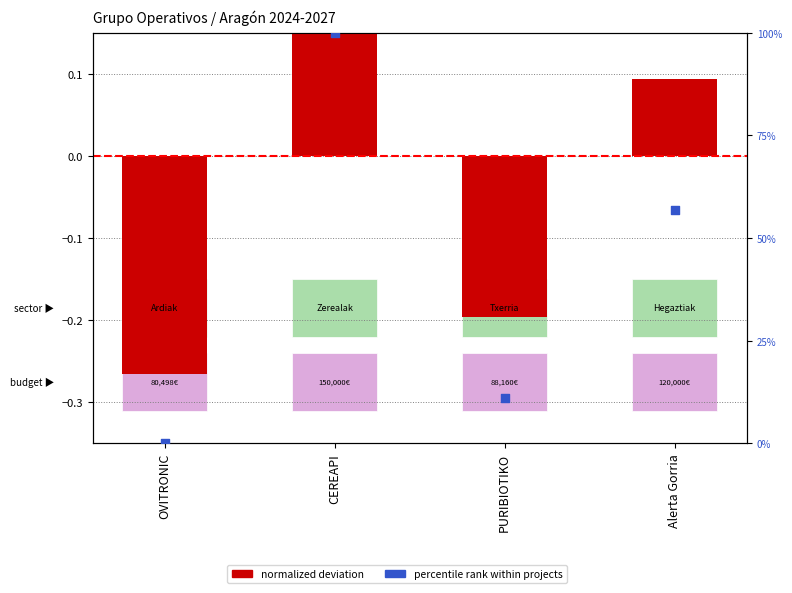

Is the value of normalized deviation at Alerta Gorria greater than the value of percentile rank at OVITRONIC?

Yes